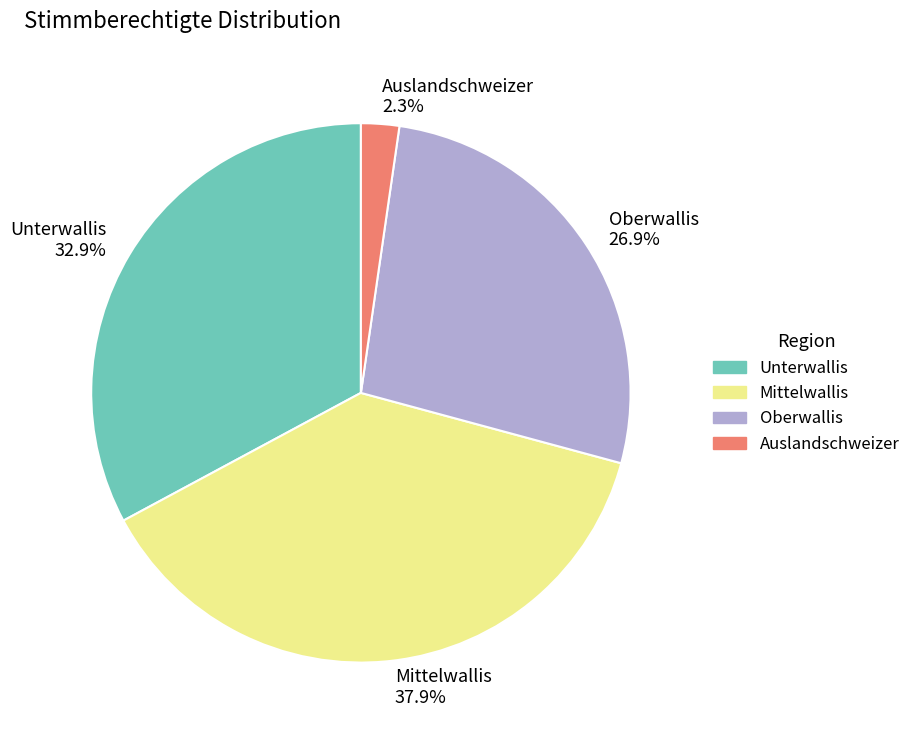

Does Mittelwallis represent more than half of the total?

No